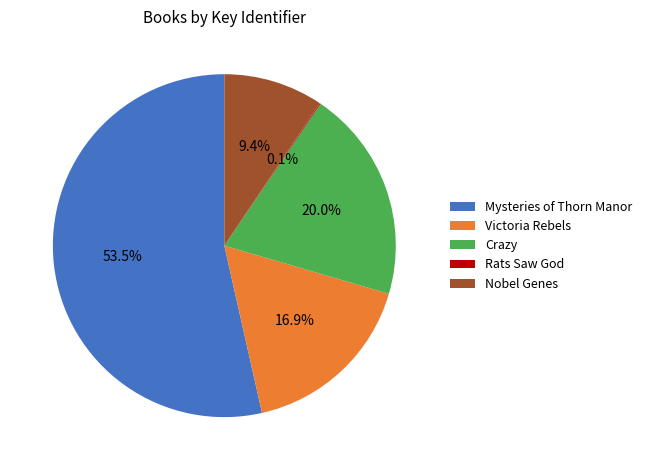

What is the largest slice in the pie chart?

Mysteries of Thorn Manor